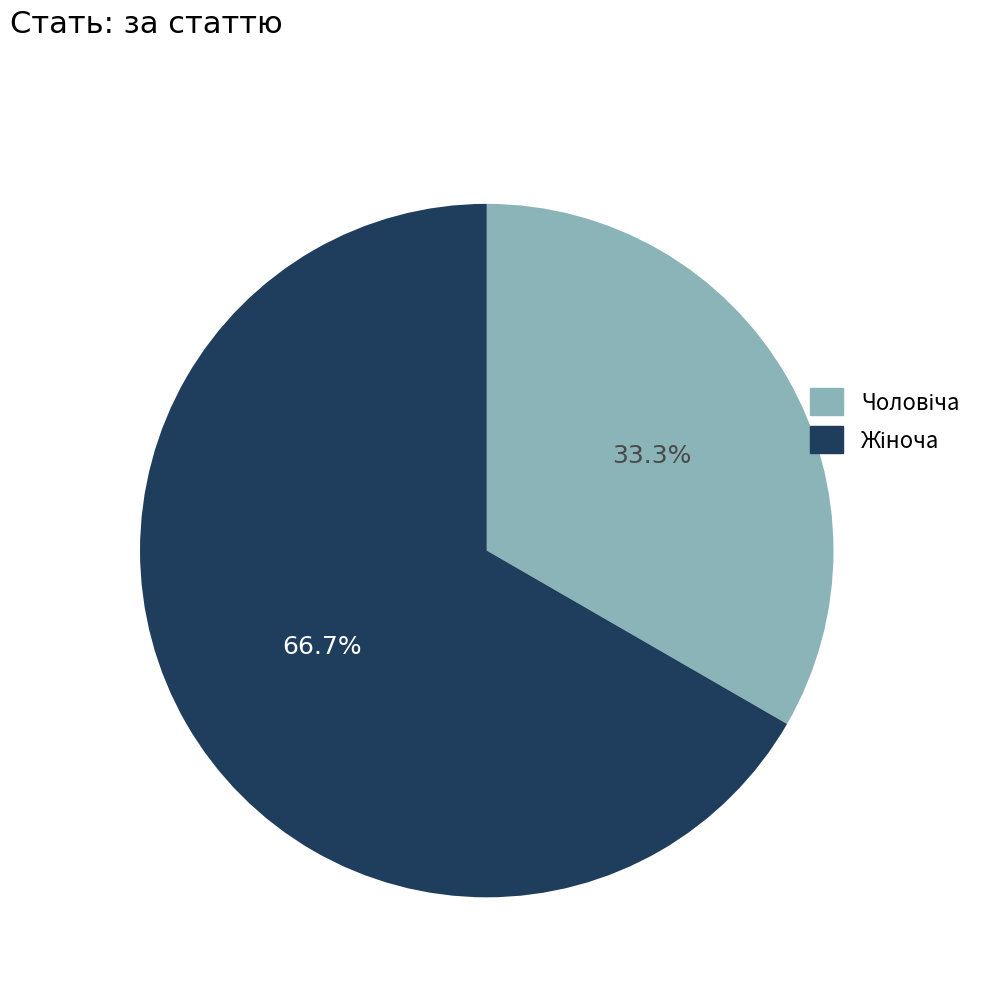

How many slices are in this pie chart?

2